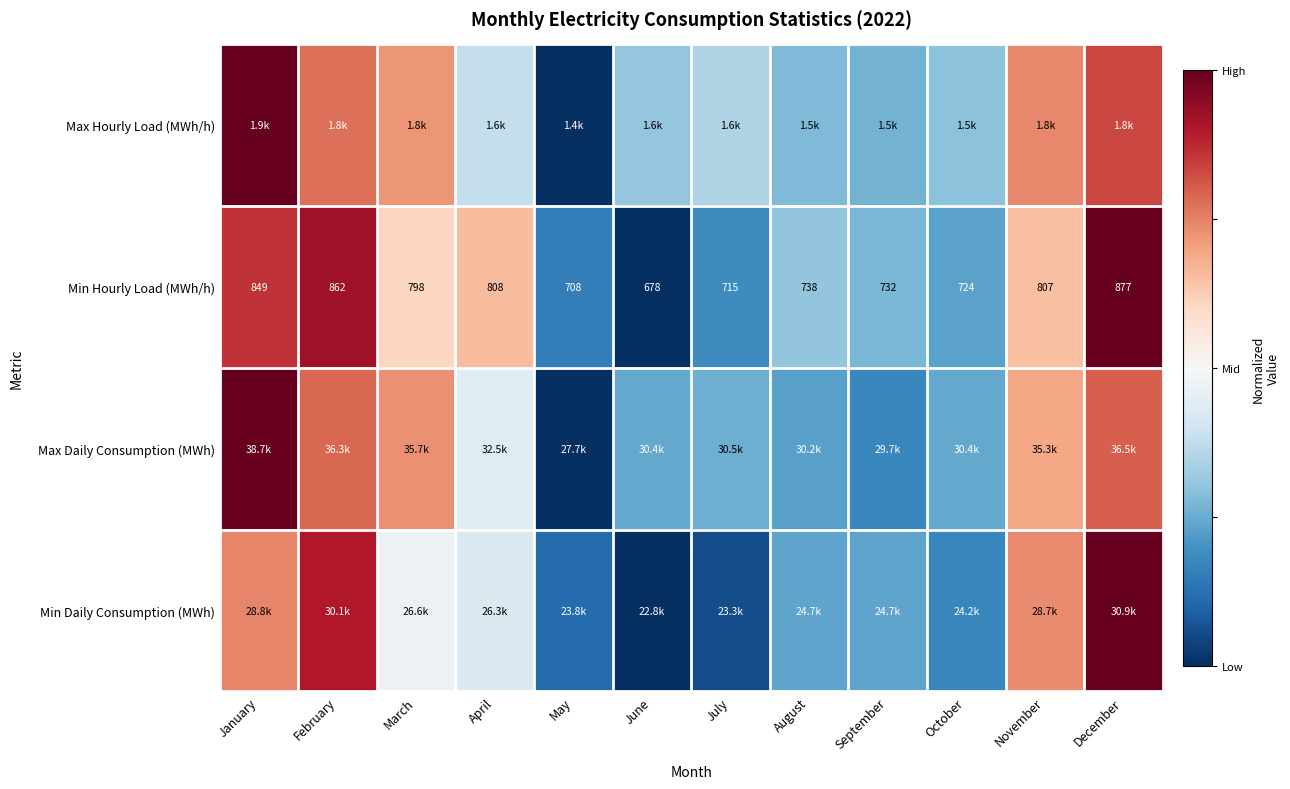

The Min Hourly Load (MWh/h) series shows 0.1 at March. True or false?

False